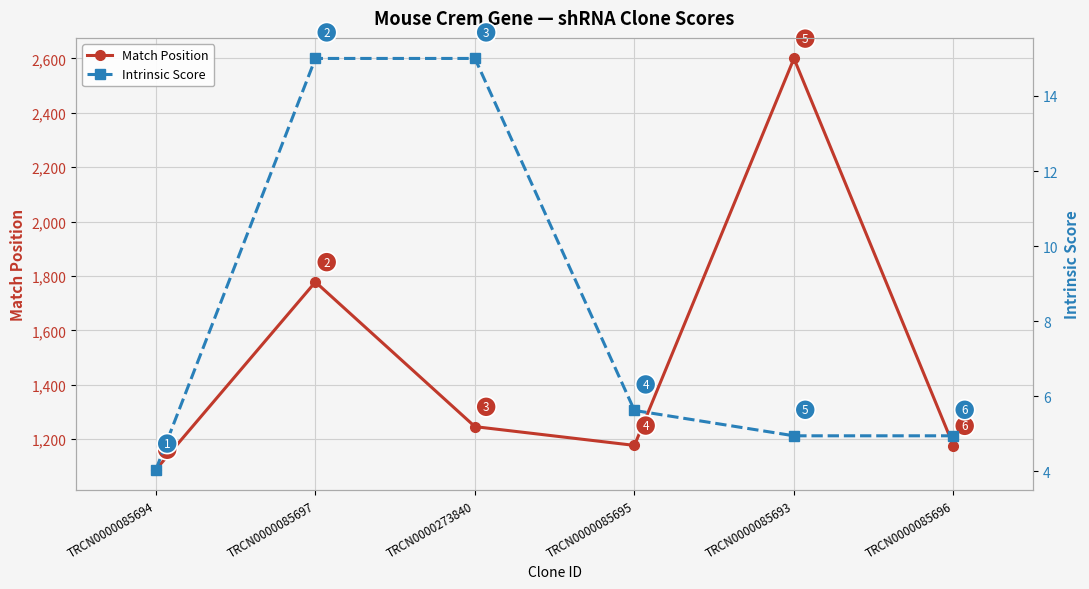

True or false: Match Position and Intrinsic Score intersect in this chart.

False